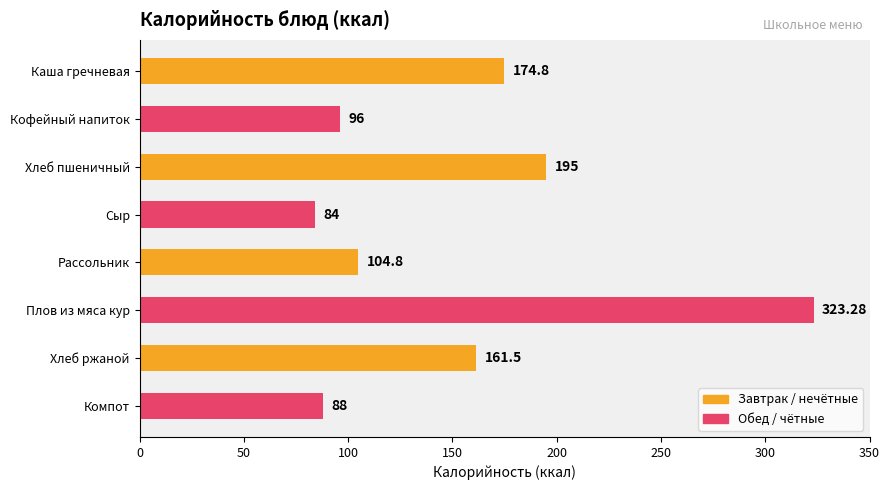

Rank the categories by value from highest to lowest.

Плов из мяса кур, Хлеб пшеничный, Каша гречневая, Хлеб ржаной, Рассольник, Кофейный напиток, Компот, Сыр